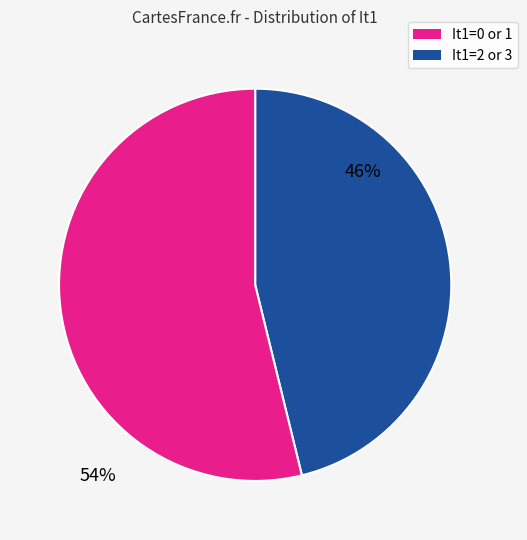

What is the largest slice in the pie chart?

It1=2 or 3